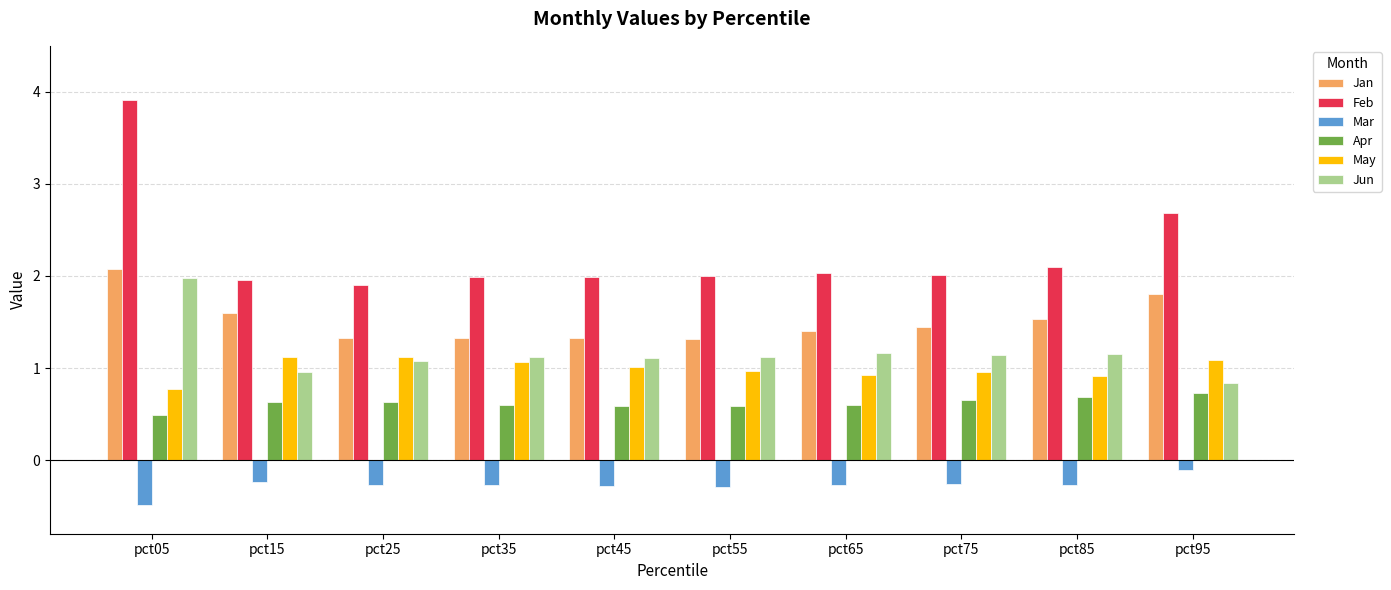

At which category does the chart reach its minimum across all series?

pct05